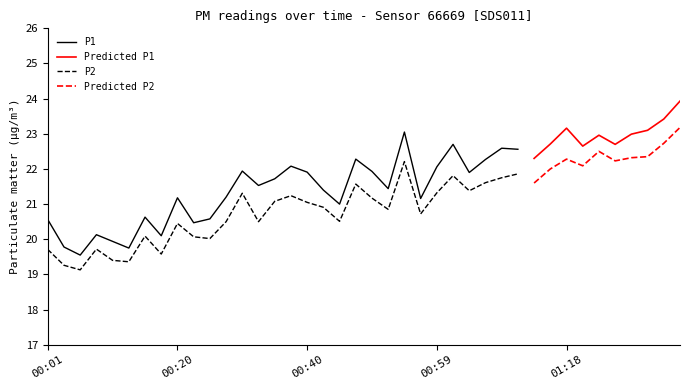

At which category does P1 reach its first local valley?

00:06